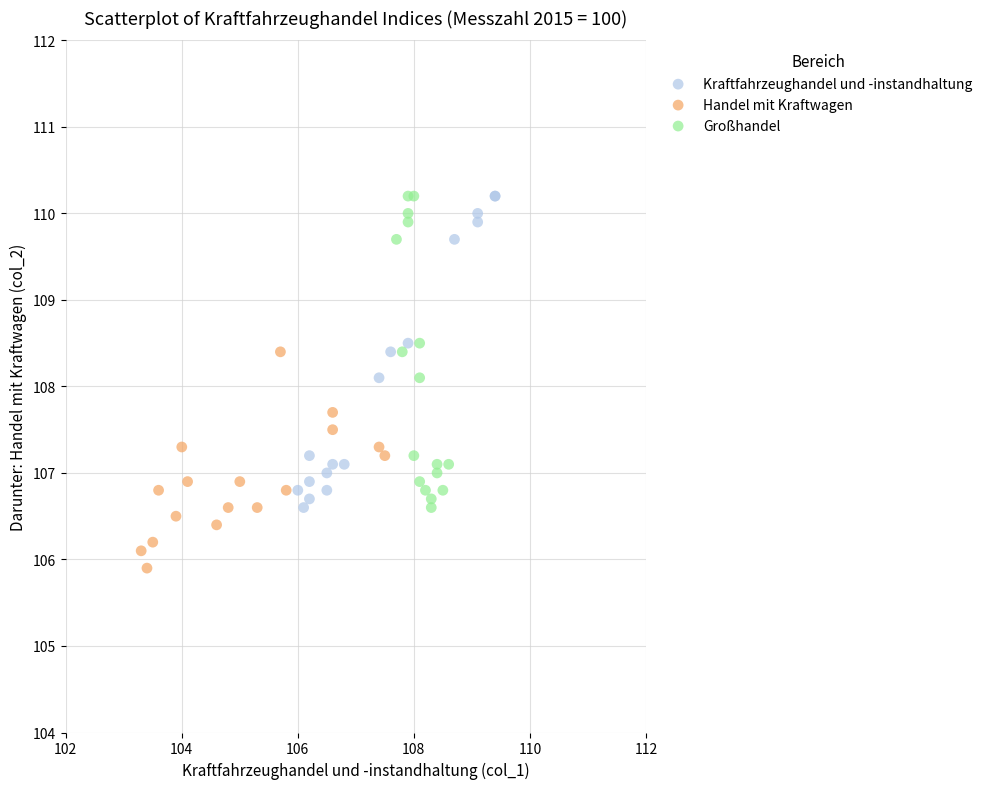

Which series contains the lowest Y value?

Handel mit Kraftwagen